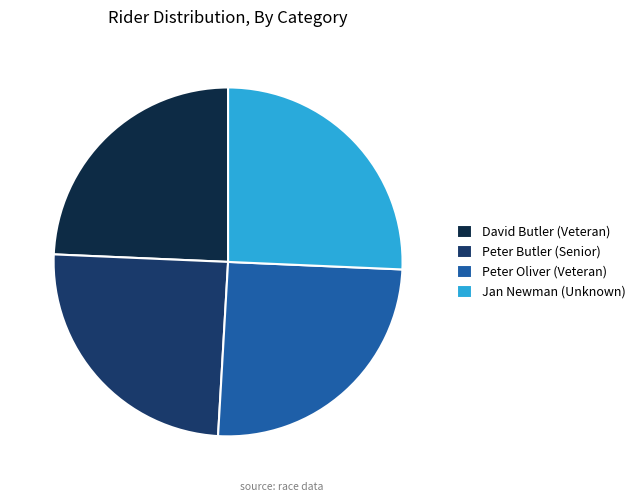

Which has a higher value, Jan Newman (Unknown) or David Butler (Veteran)?

Jan Newman (Unknown)